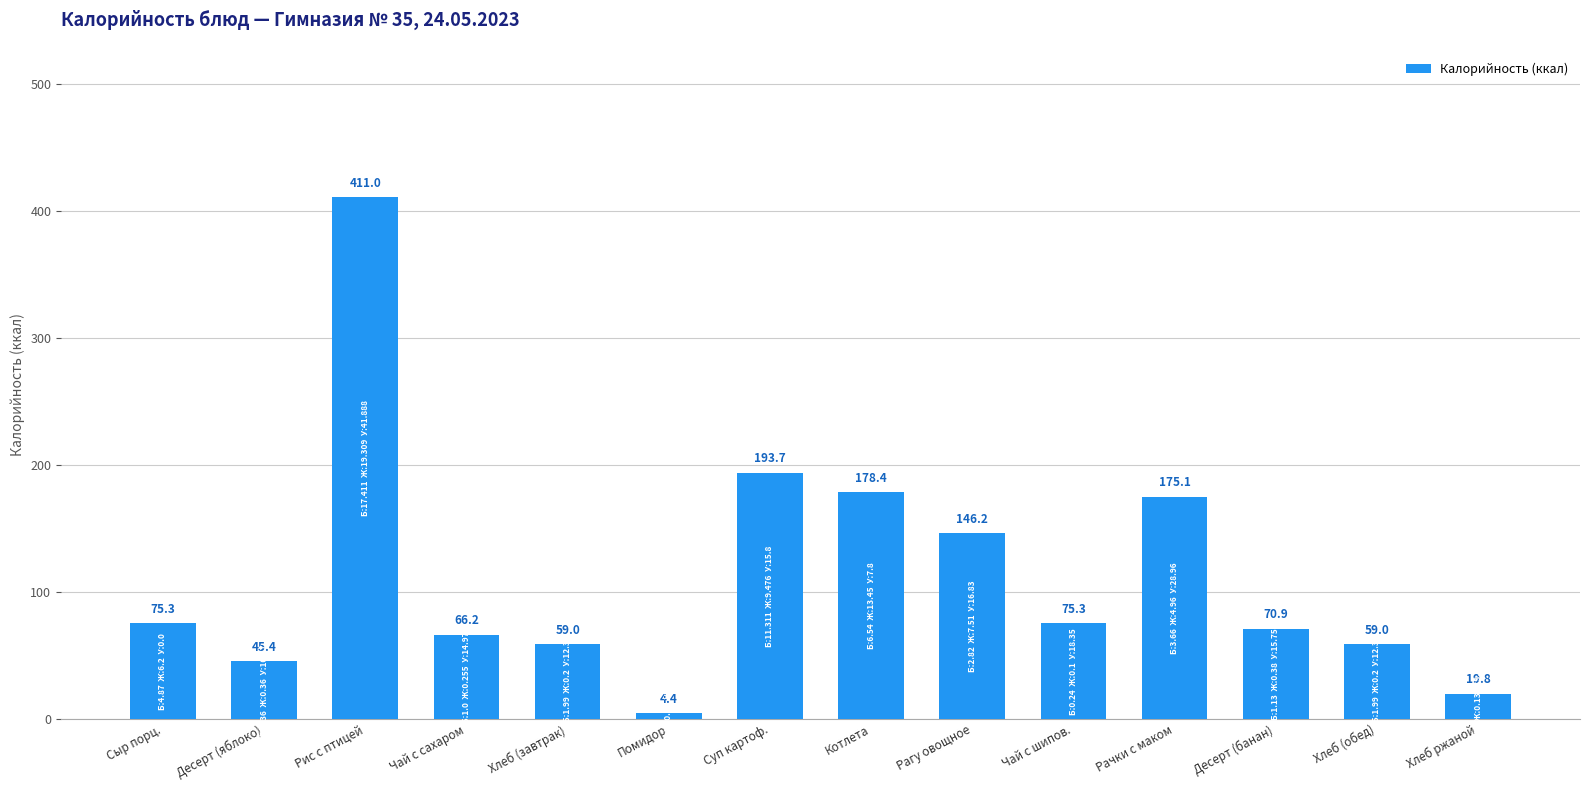

What position from the left is Чай с шипов.?

10